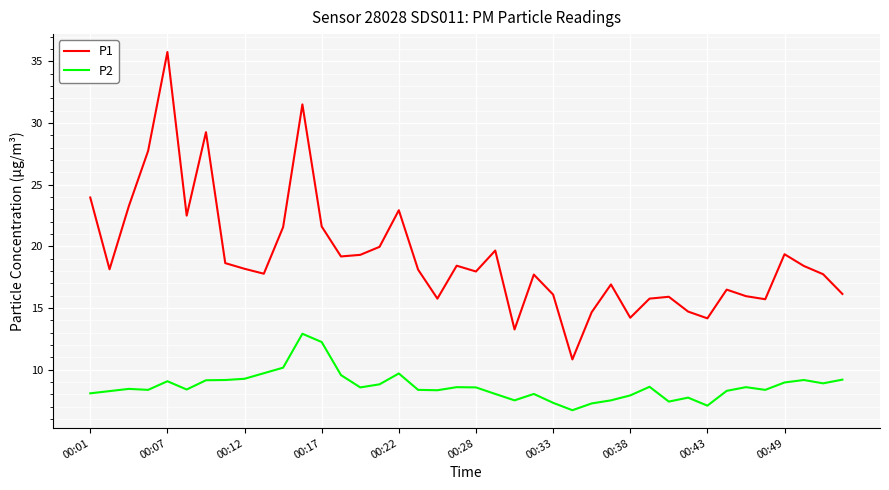

List the series in order of their overall mean, lowest first.

P2, P1